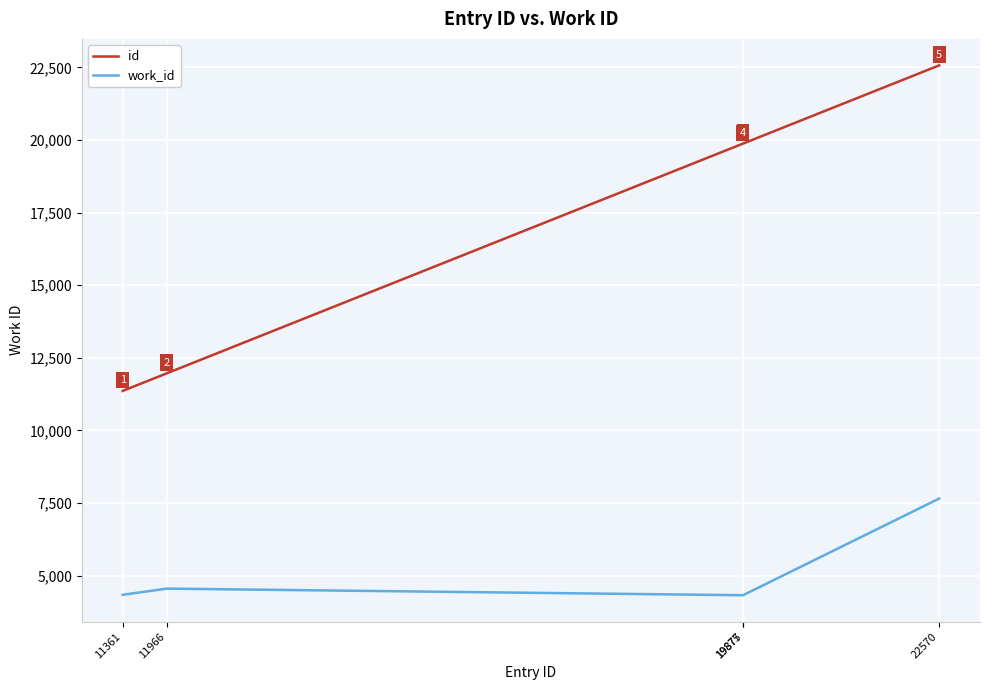

Reading right to left, transcribe all the data shown in this chart.

id: 22570=22570	19877=19877	19875=19875	11966=11966	11361=11361
work_id: 22570=7653	19877=4324	19875=4324	11966=4552	11361=4339